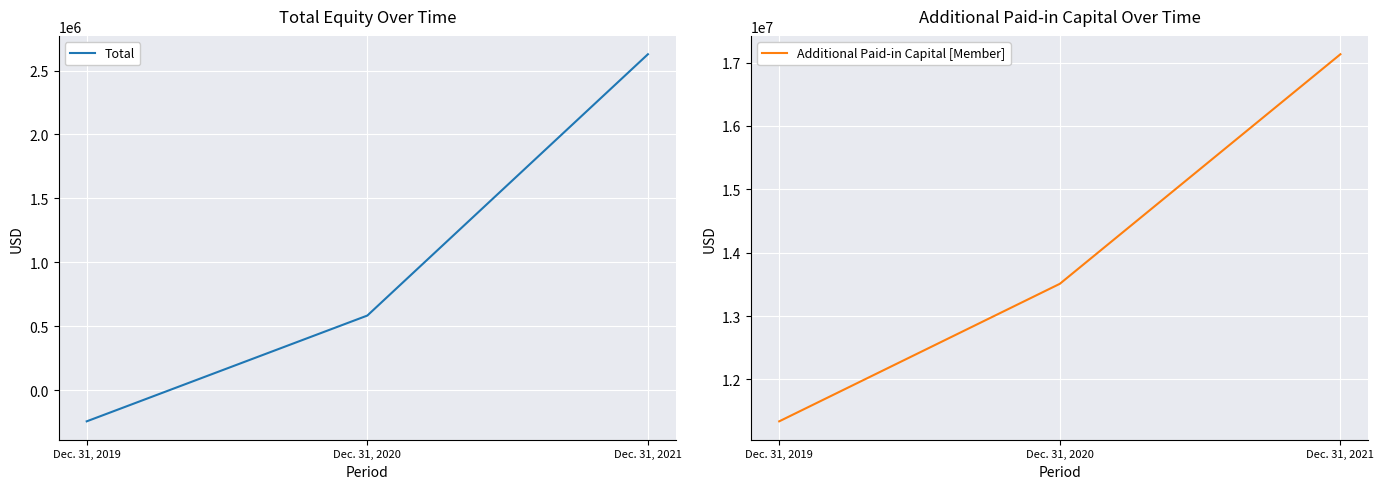

Reading right to left, transcribe all the data shown in this chart.

Total: 2627655	583804	-243421
Additional Paid-in Capital [Member]: 17132434	13508882	11338104